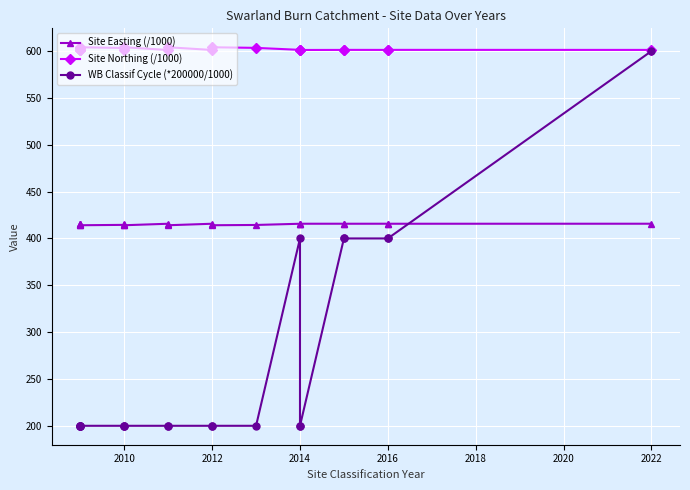

True or false: Site Easting (/1000) and Site Northing (/1000) intersect in this chart.

False